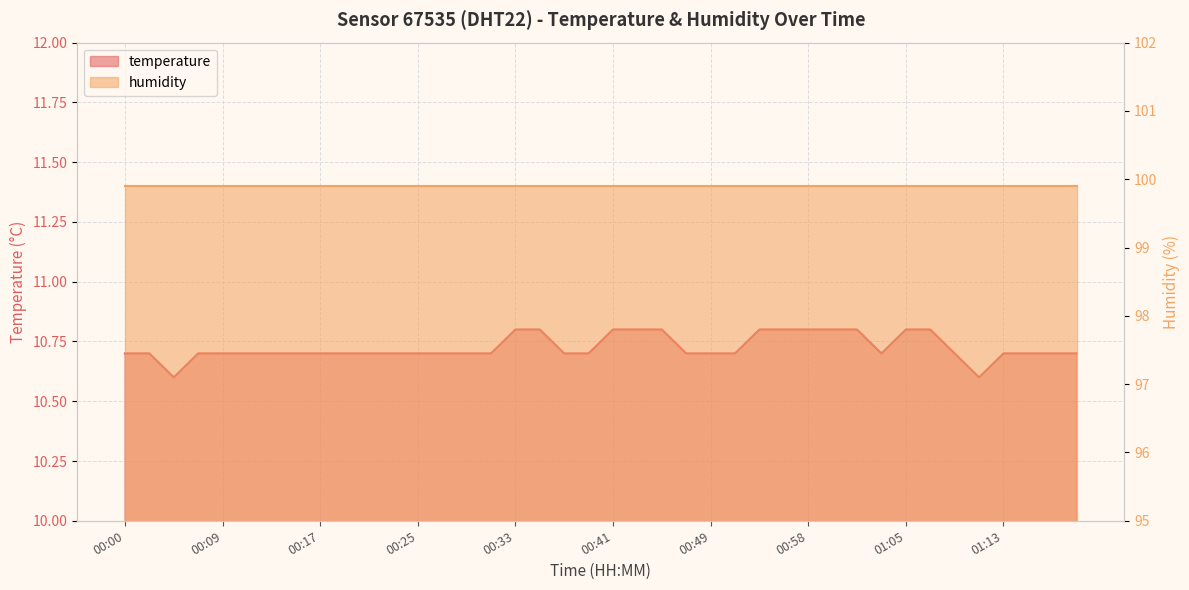

Reading left to right, extract all data points from this chart.

00:00=10.7	00:02=10.7	00:04=10.6	00:06=10.7	00:09=10.7	00:11=10.7	00:13=10.7	00:15=10.7	00:17=10.7	00:19=10.7	00:21=10.7	00:23=10.7	00:25=10.7	00:27=10.7	00:29=10.7	00:31=10.7	00:33=10.8	00:35=10.8	00:37=10.7	00:39=10.7	00:41=10.8	00:43=10.8	00:45=10.8	00:47=10.7	00:49=10.7	00:51=10.7	00:53=10.8	00:55=10.8	00:58=10.8	01:00=10.8	01:02=10.8	01:03=10.7	01:05=10.8	01:07=10.8	01:09=10.7	01:11=10.6	01:13=10.7	01:15=10.7	01:17=10.7	01:19=10.7